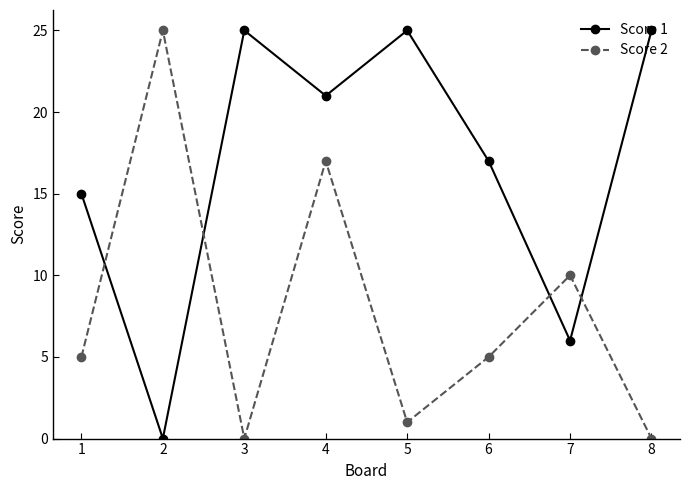

Reading left to right, what are all the values shown in this chart?

Score 1: 15	0	25	21	25	17	6	25
Score 2: 5	25	0	17	1	5	10	0